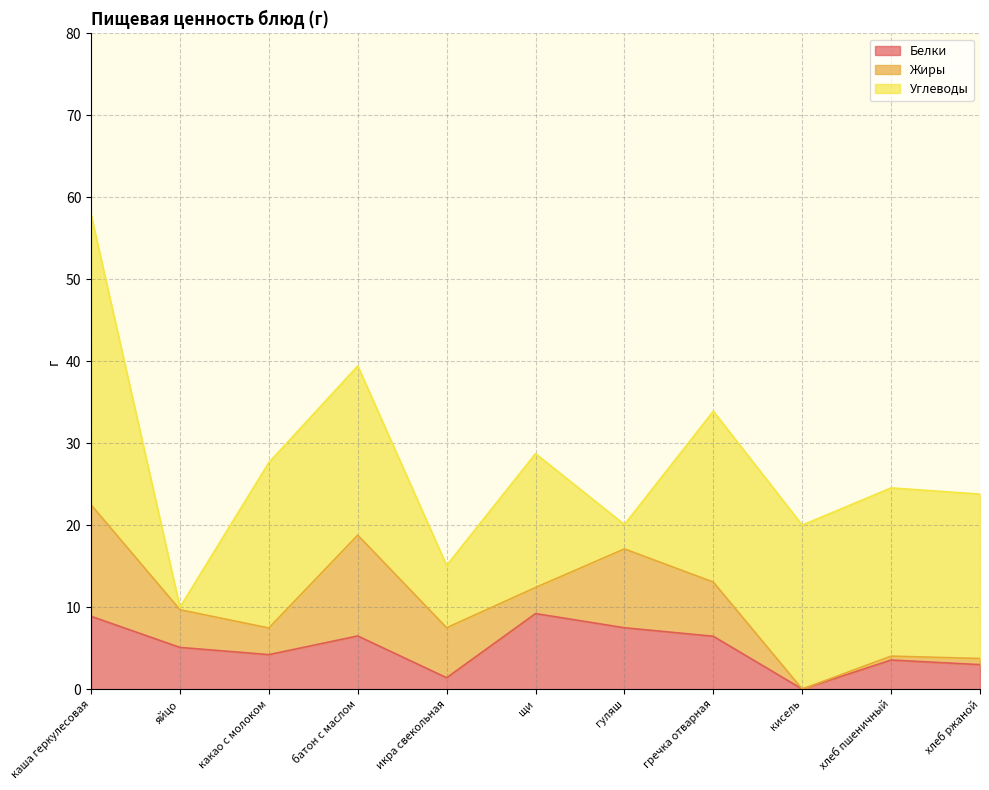

How many lines are shown in the chart?

3